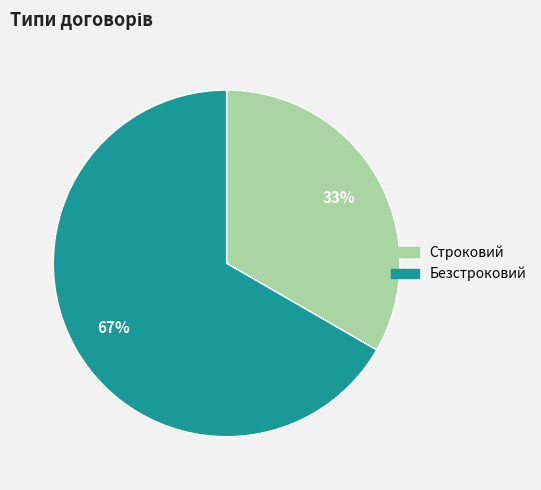

To the nearest percent, what is the average slice percentage?

50%